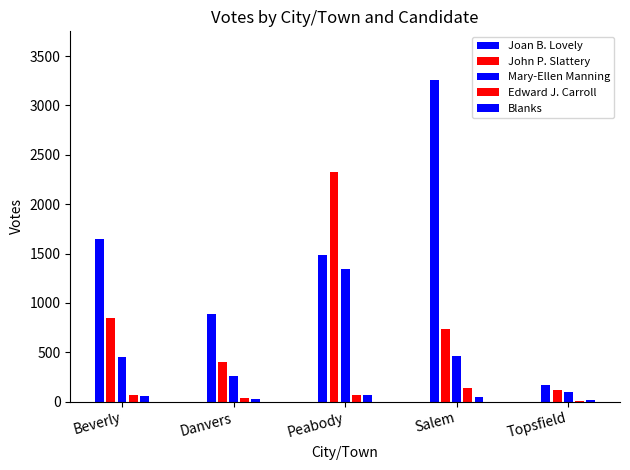

How many data points does each series have?

5